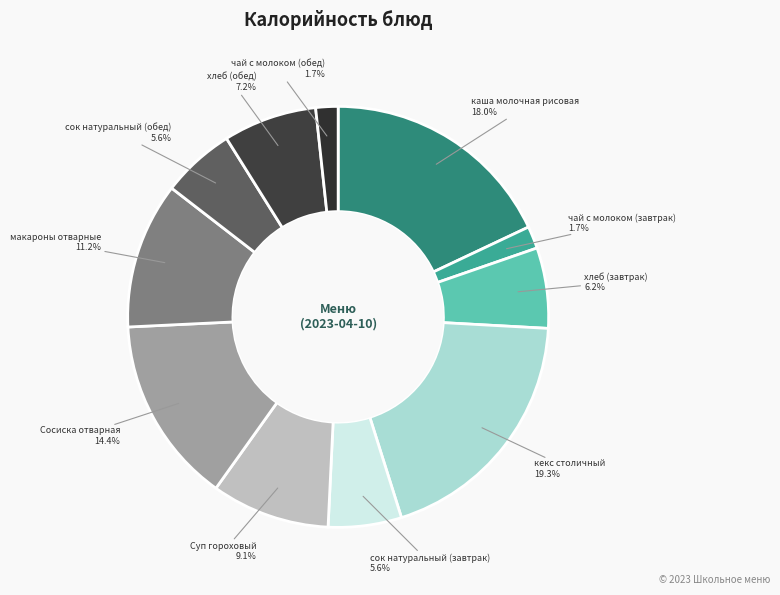

Is there any slice that represents more than half of the pie?

No